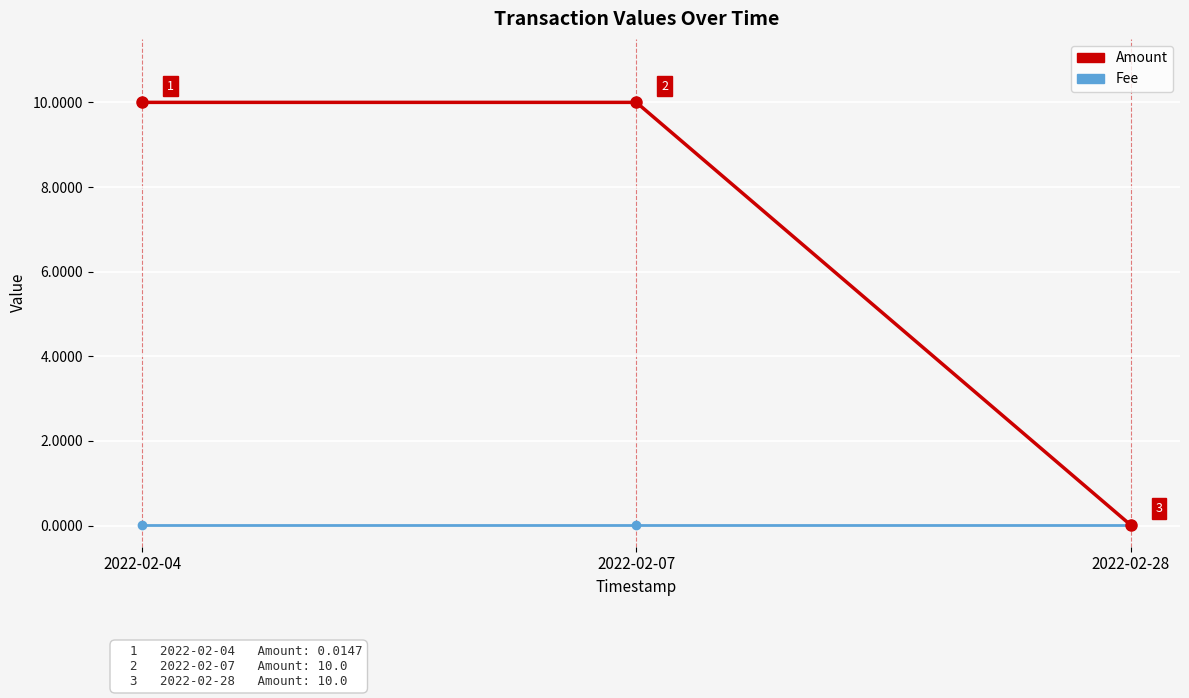

The value of Amount at 2022-02-07 is 10.0. True or false?

True